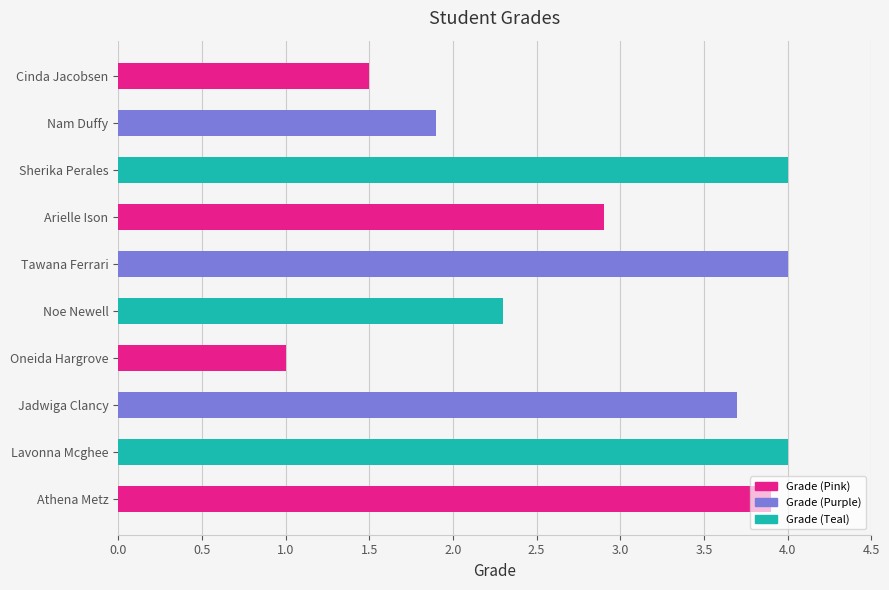

How many data points are less than 3?

5